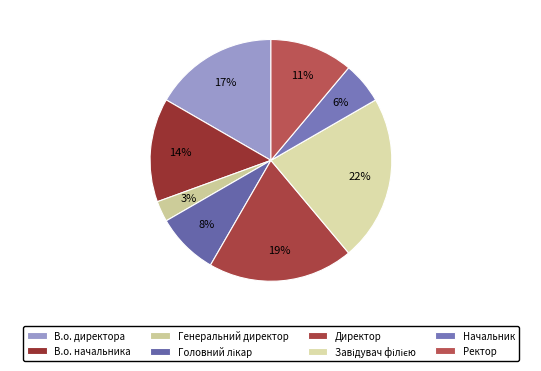

What is the ratio of the value at Директор to the value at Завідувач філією?

0.9